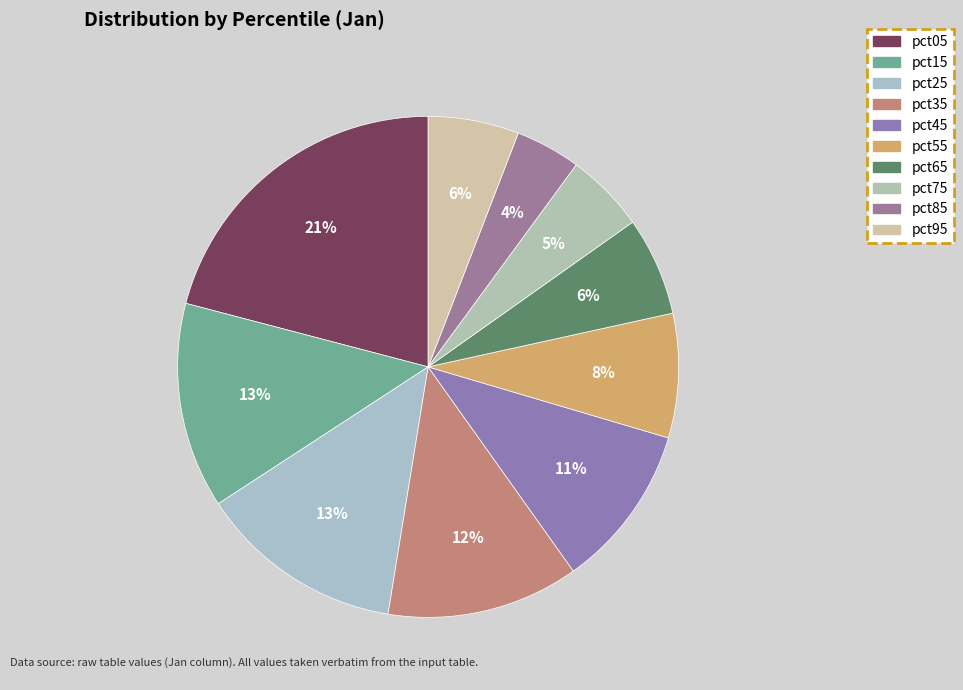

Is pct25 the majority of the pie?

No